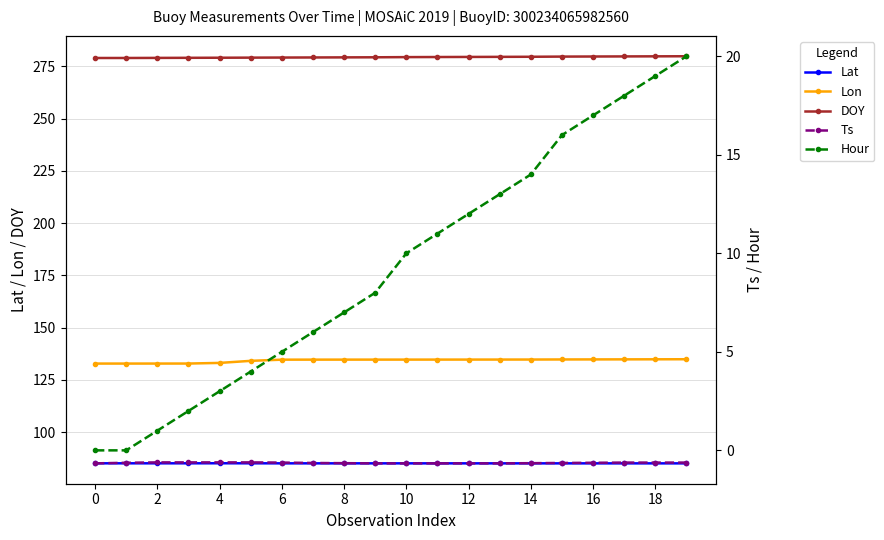

Rank the series by their maximum value, from highest to lowest.

DOY, Lon, Lat, Hour, Ts